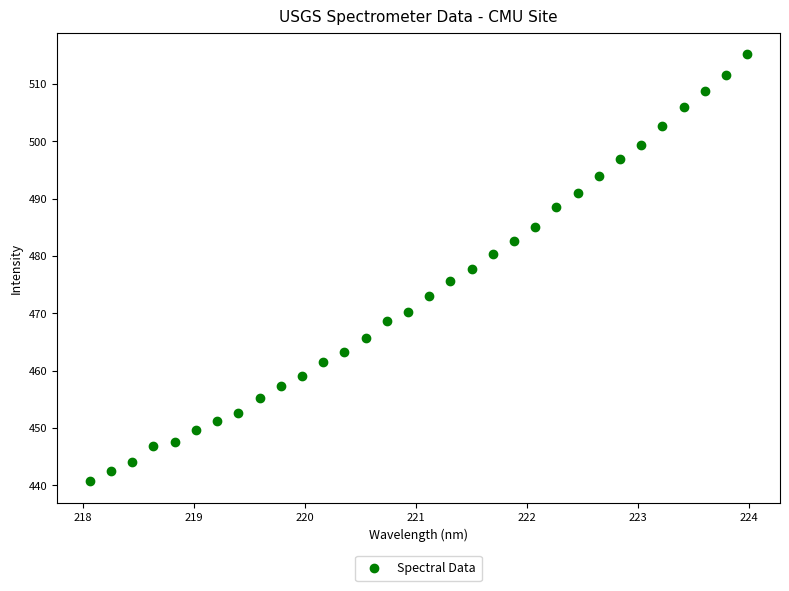

What is the range of X values (max minus min)?

5.9